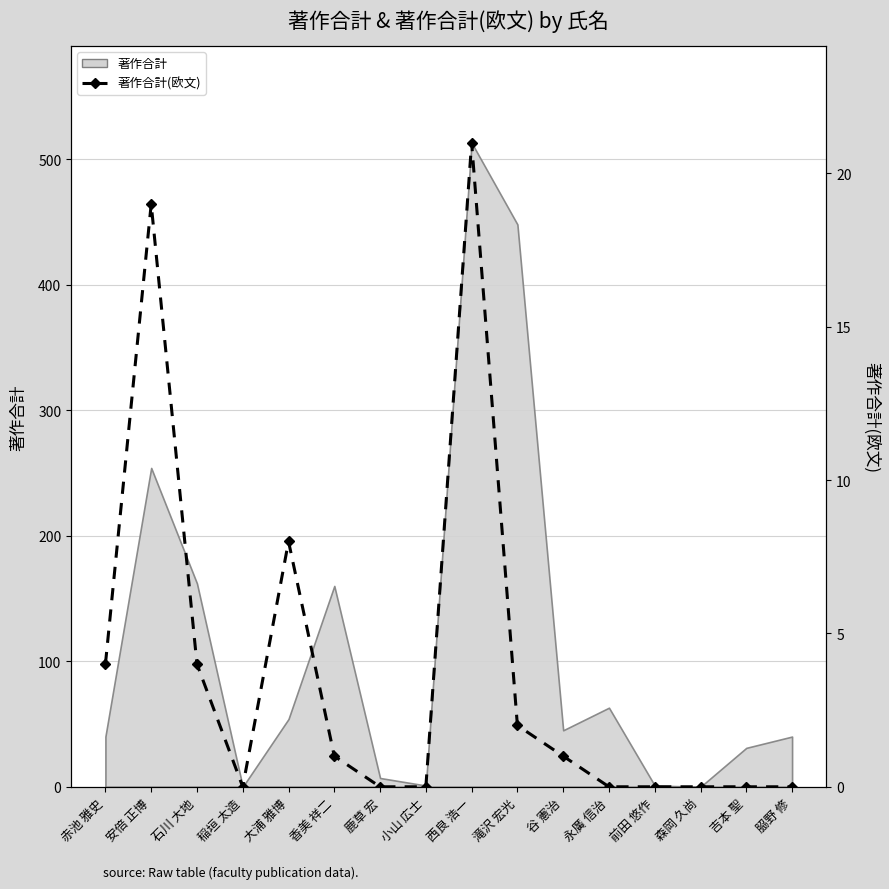

True or false: the data shows 13 at 小山 広士.

False